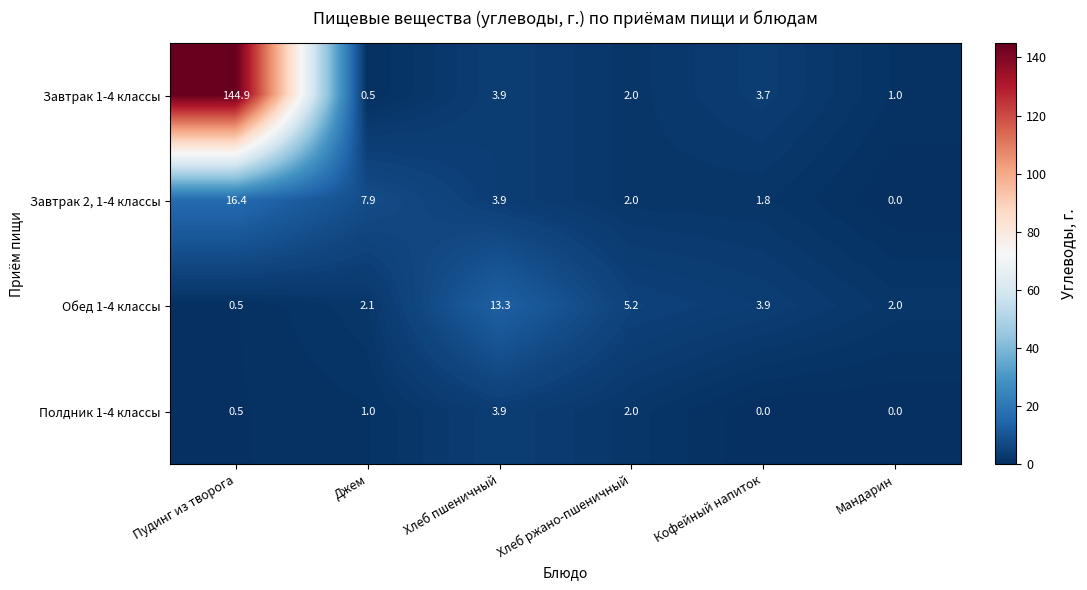

Reading left to right, what are all the values shown in this chart?

Завтрак 1-4 классы: Пудинг из творога=144.9	Джем=0.5	Хлеб пшеничный=3.9	Хлеб ржано-пшеничный=2.0	Кофейный напиток=3.7	Мандарин=1.0
Завтрак 2, 1-4 классы: Пудинг из творога=16.4	Джем=7.9	Хлеб пшеничный=3.9	Хлеб ржано-пшеничный=2.0	Кофейный напиток=1.8	Мандарин=0.0
Обед 1-4 классы: Пудинг из творога=0.5	Джем=2.1	Хлеб пшеничный=13.3	Хлеб ржано-пшеничный=5.2	Кофейный напиток=3.9	Мандарин=2.0
Полдник 1-4 классы: Пудинг из творога=0.5	Джем=1.0	Хлеб пшеничный=3.9	Хлеб ржано-пшеничный=2.0	Кофейный напиток=0.0	Мандарин=0.0